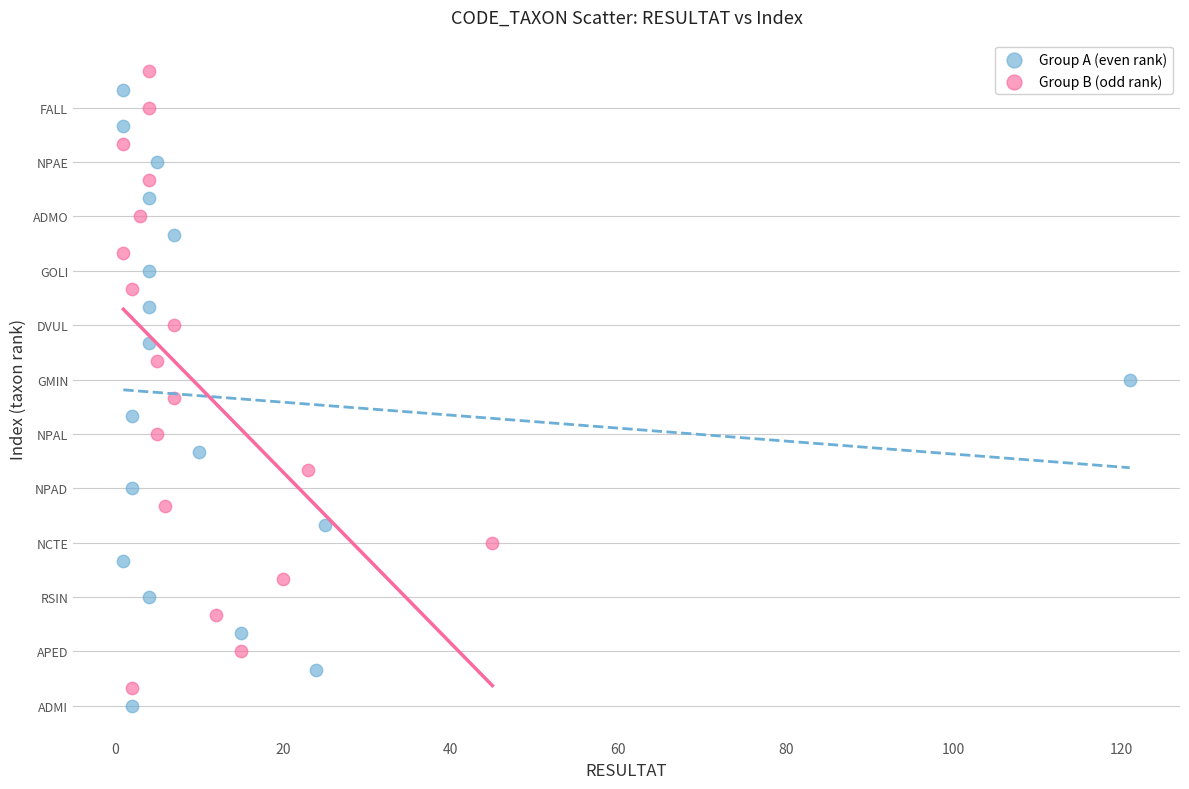

What are all the series names shown in the legend?

Group A (even rank), Group B (odd rank)